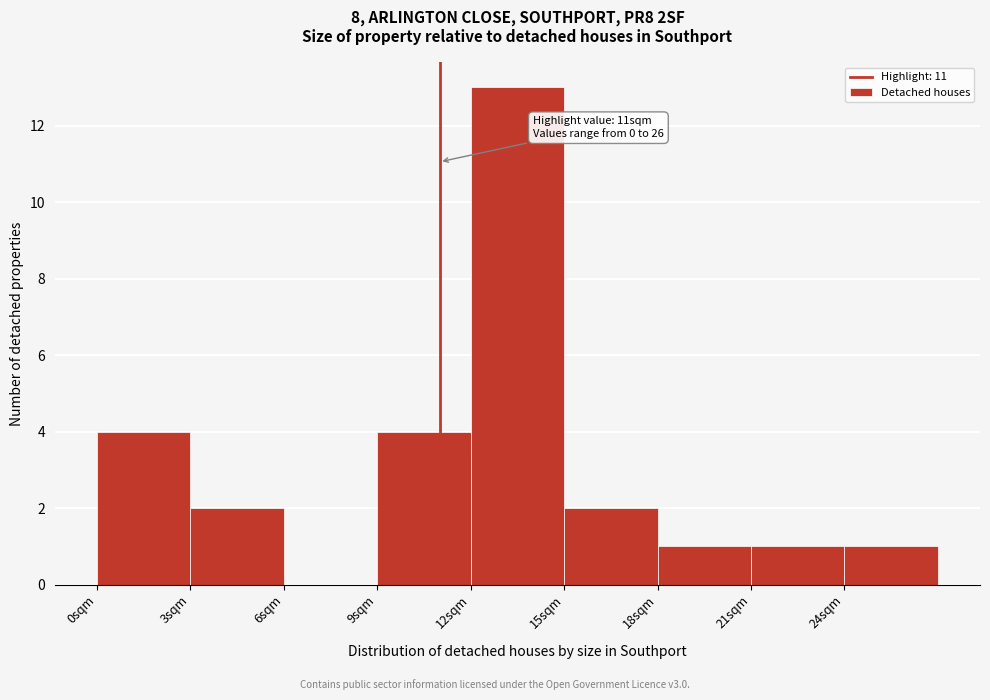

Which range on the x-axis has the tallest bar?

12 to 15